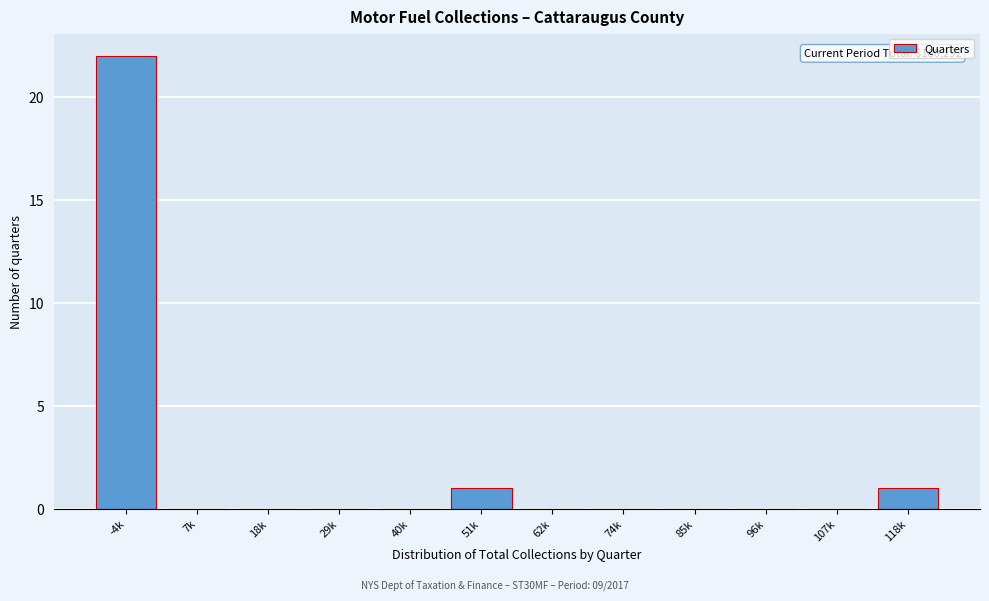

Reading left to right, list all the values displayed in this chart.

-4k=22	7k=0	18k=0	29k=0	40k=0	51k=1	62k=0	74k=0	85k=0	96k=0	107k=0	118k=1